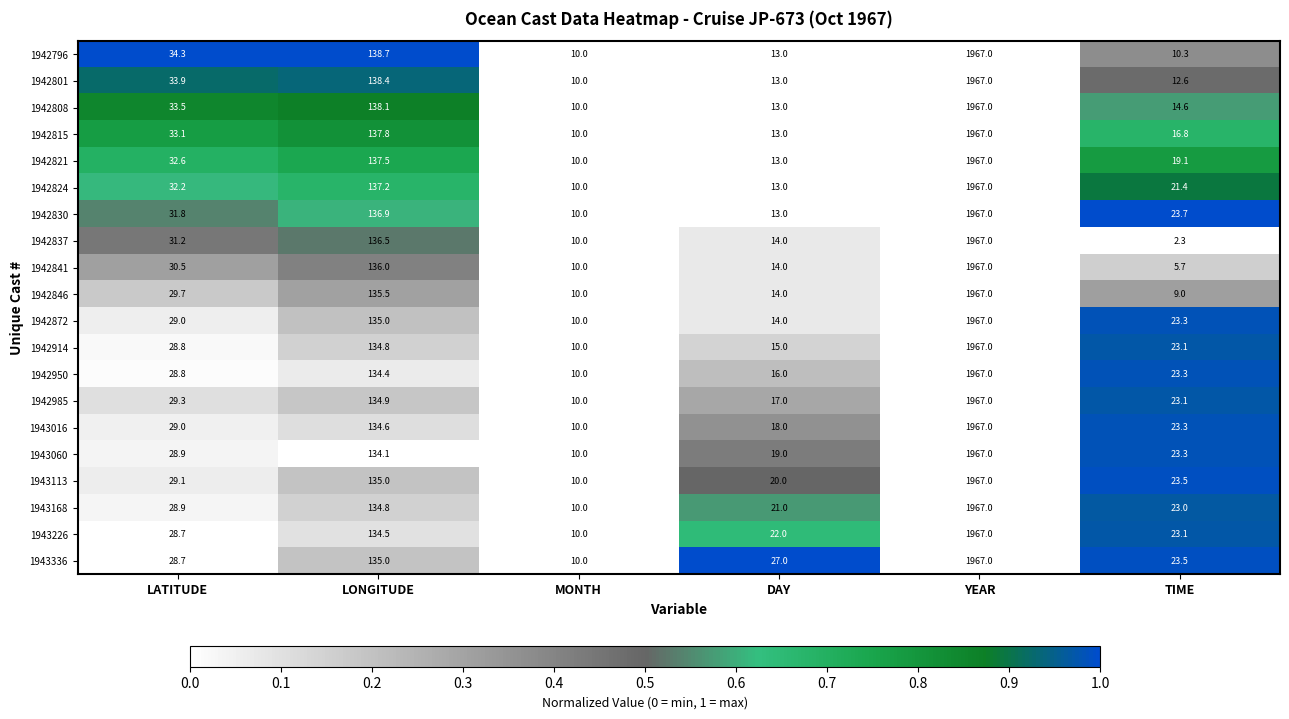

What is the sum of the 1943016 values at MONTH and TIME?

33.3